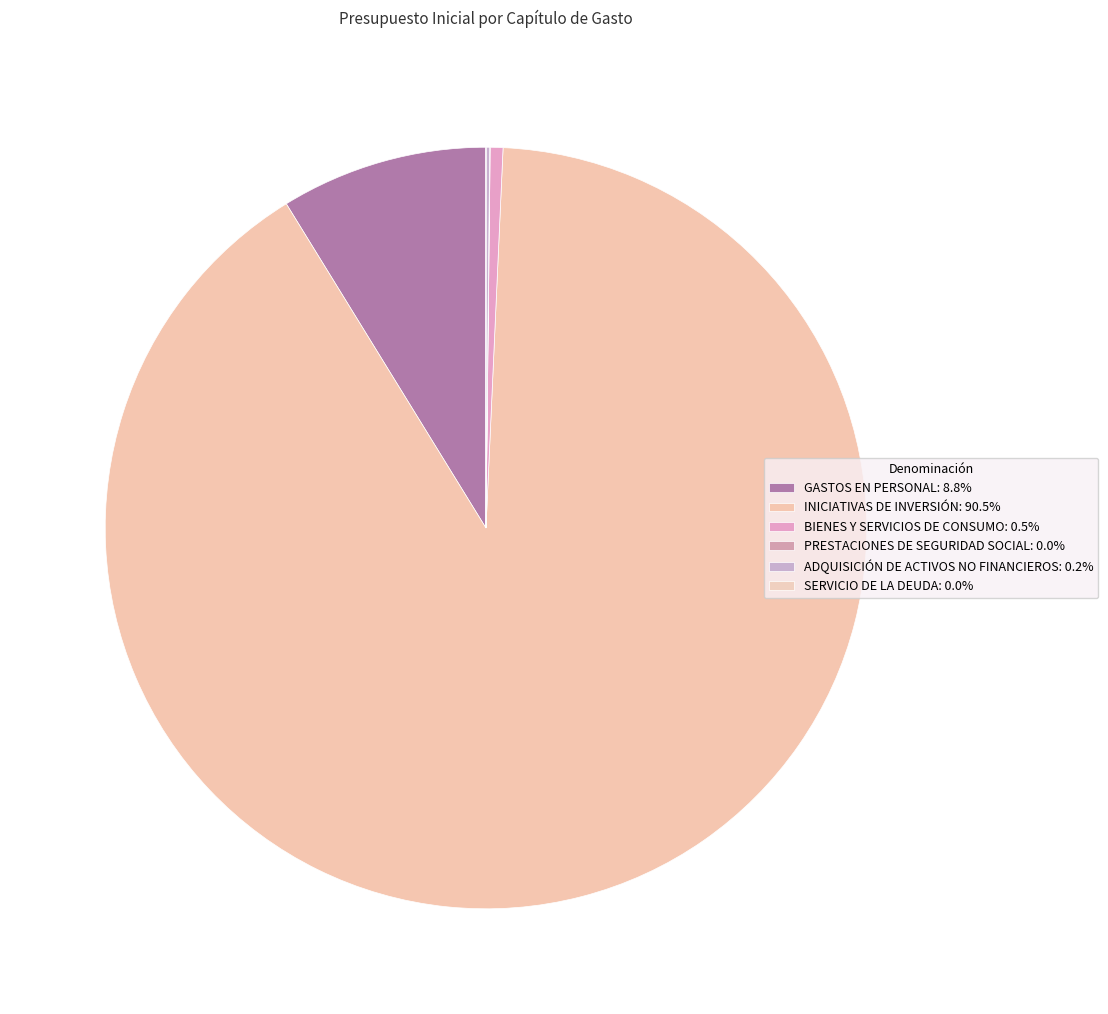

How many slices are in this pie chart?

6